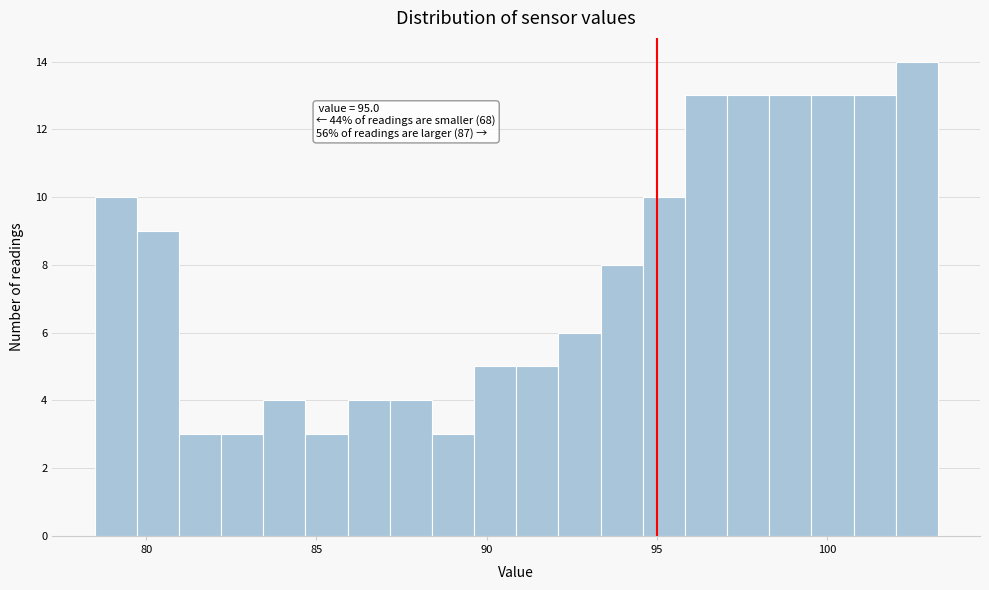

Around what value on the x-axis is the tallest bar? Give the approximate position of its centre, as read against the axis.

102.5